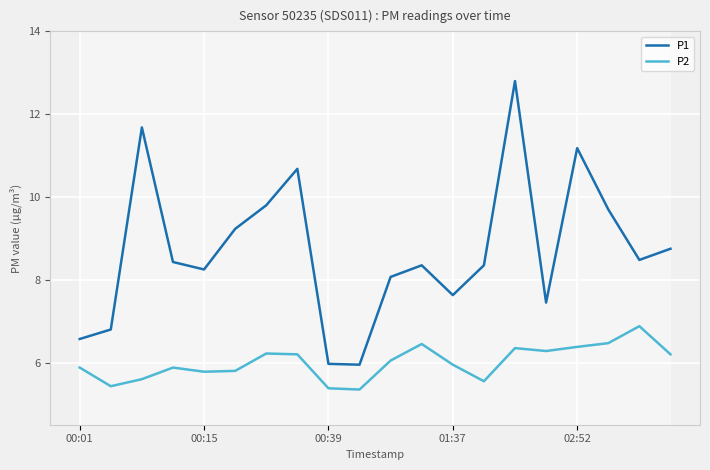

What are all the series names shown in the legend?

P1, P2